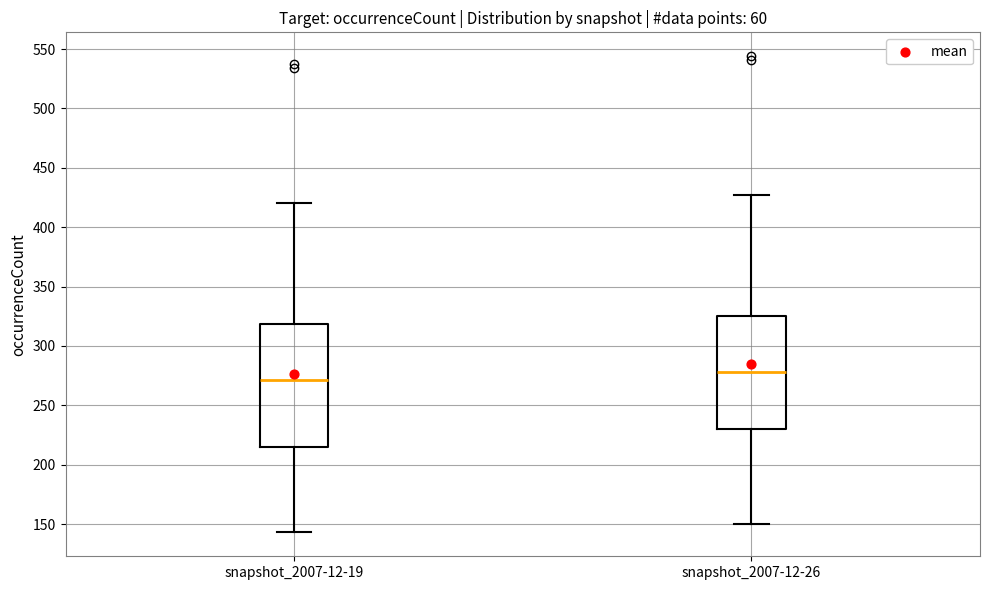

Which box has the highest median line?

snapshot_2007-12-26